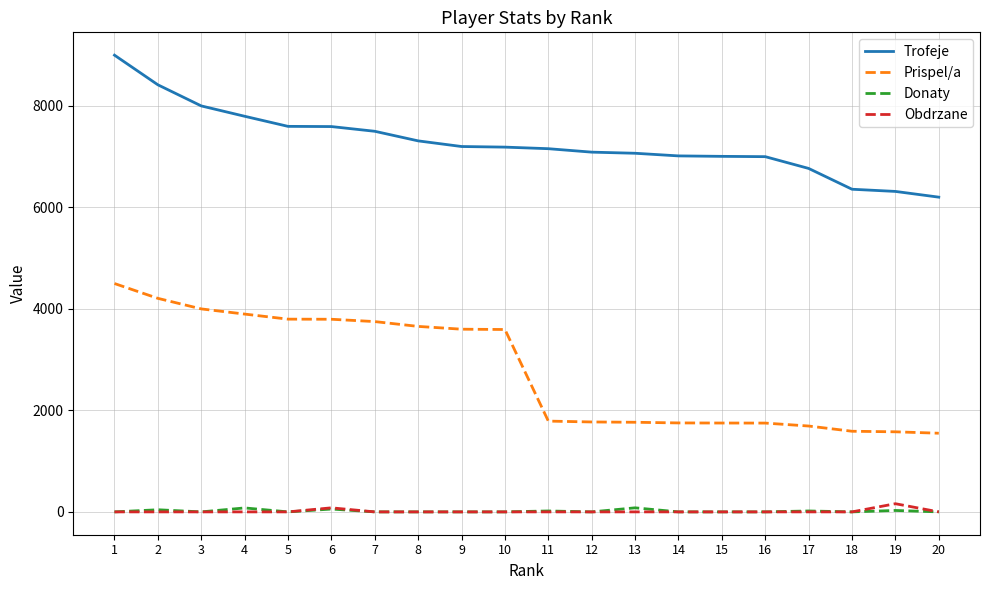

The value of Donaty at 7 is 0. True or false?

True